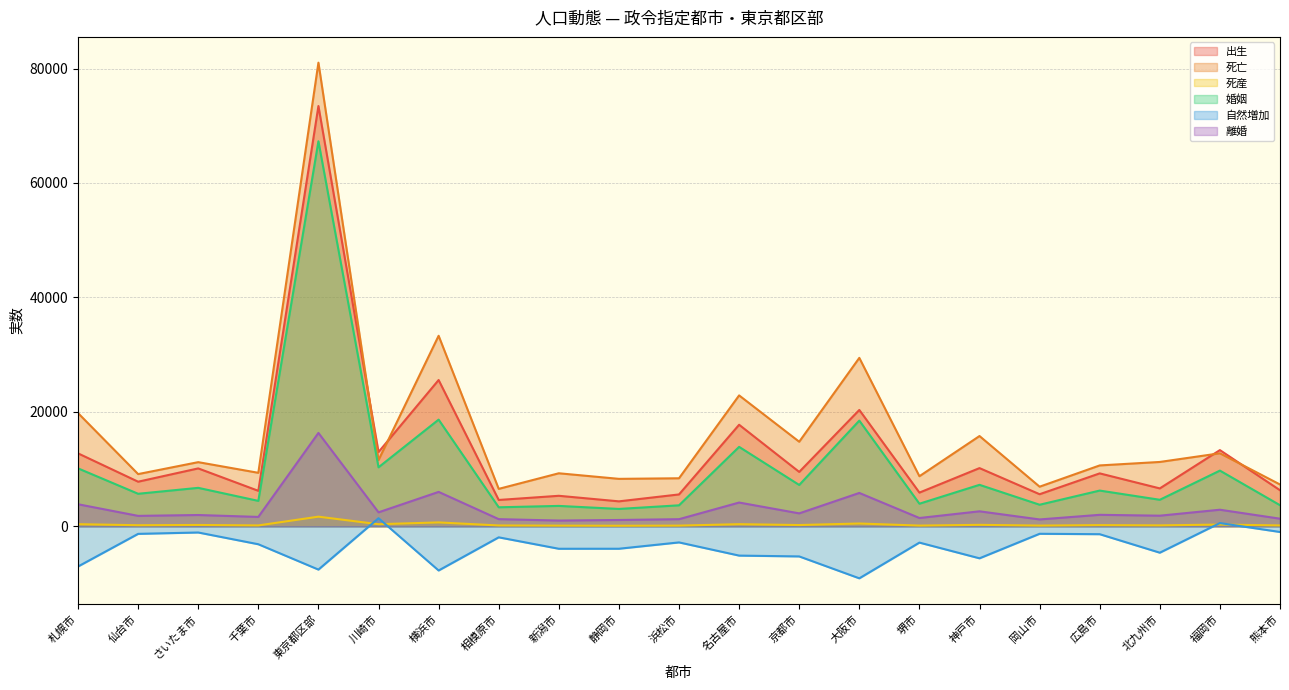

How many categories are shown in the chart?

21